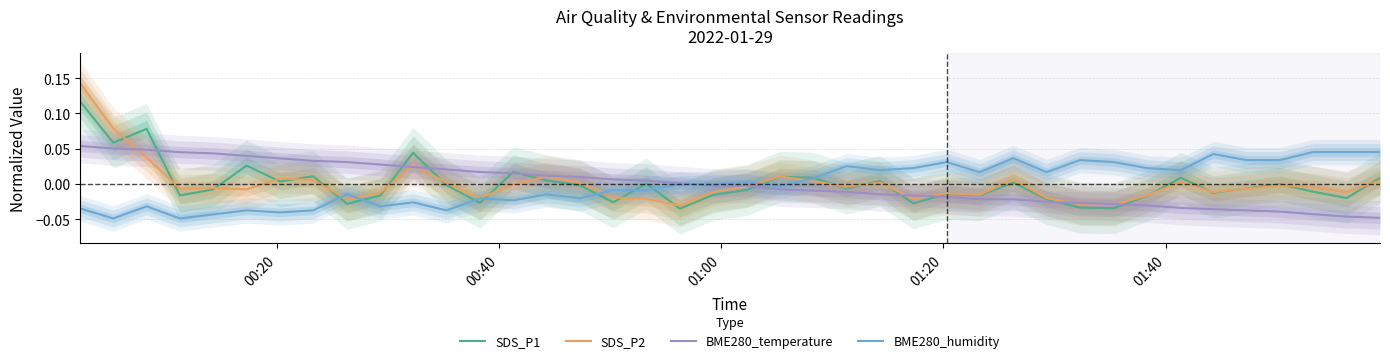

How many series are shown in this chart?

4